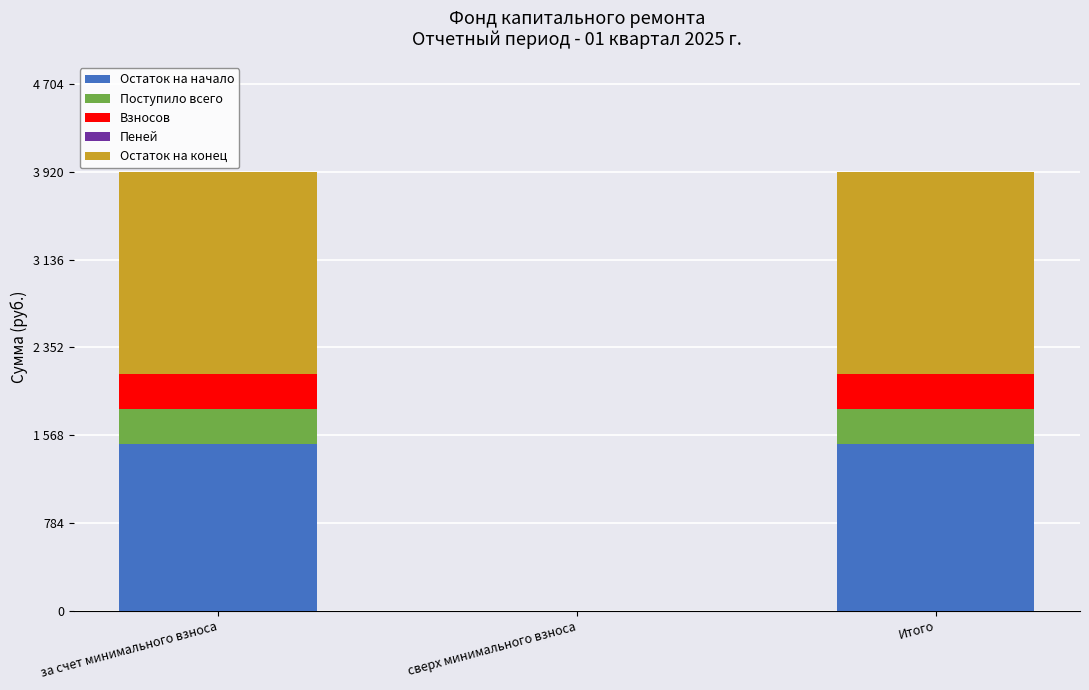

Are the bars horizontal?

No